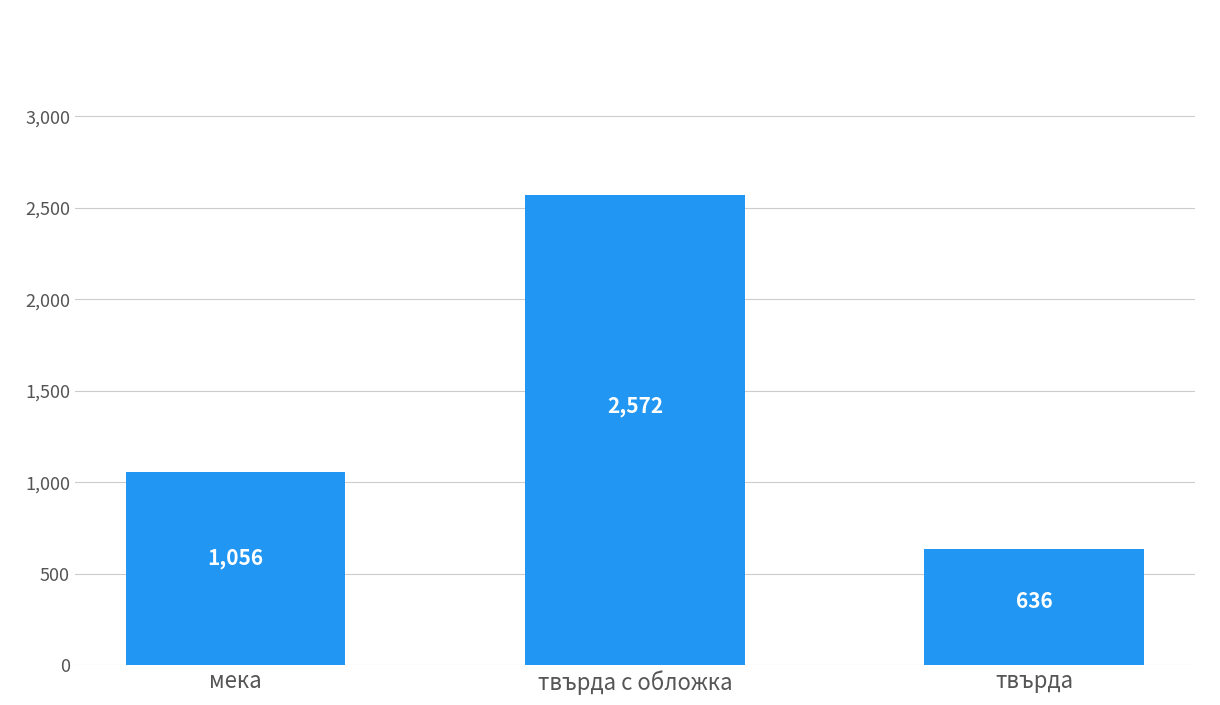

How many data points does each series have?

3